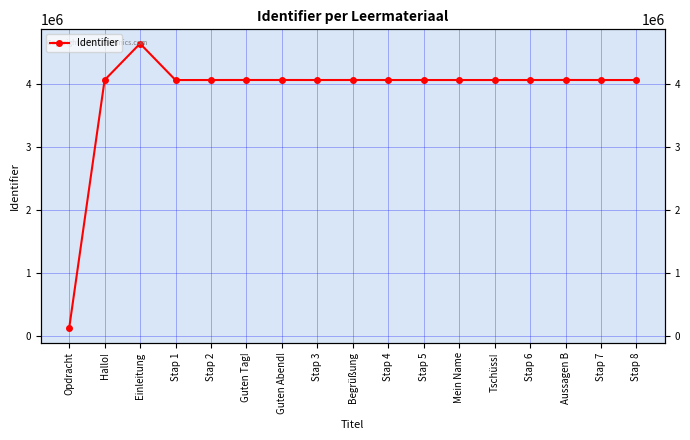

Rank the categories by value from lowest to highest.

Opdracht, Hallo!, Stap 1, Mein Name, Tschüss!, Stap 2, Stap 3, Stap 4, Stap 5, Stap 7, Stap 6, Stap 8, Begrüßung, Guten Tag!, Guten Abend!, Aussagen B, Einleitung